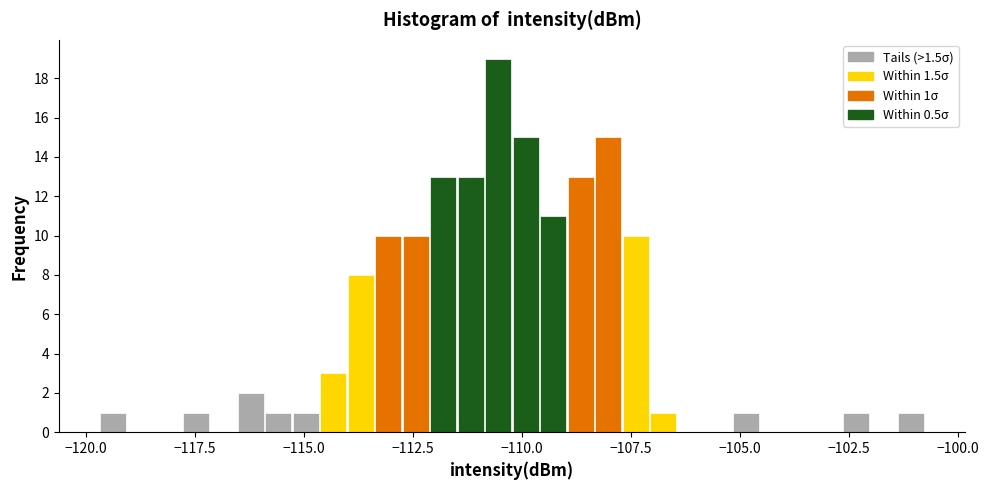

Around what value on the x-axis is the tallest bar? Give the approximate position of its centre, as read against the axis.

-110.5